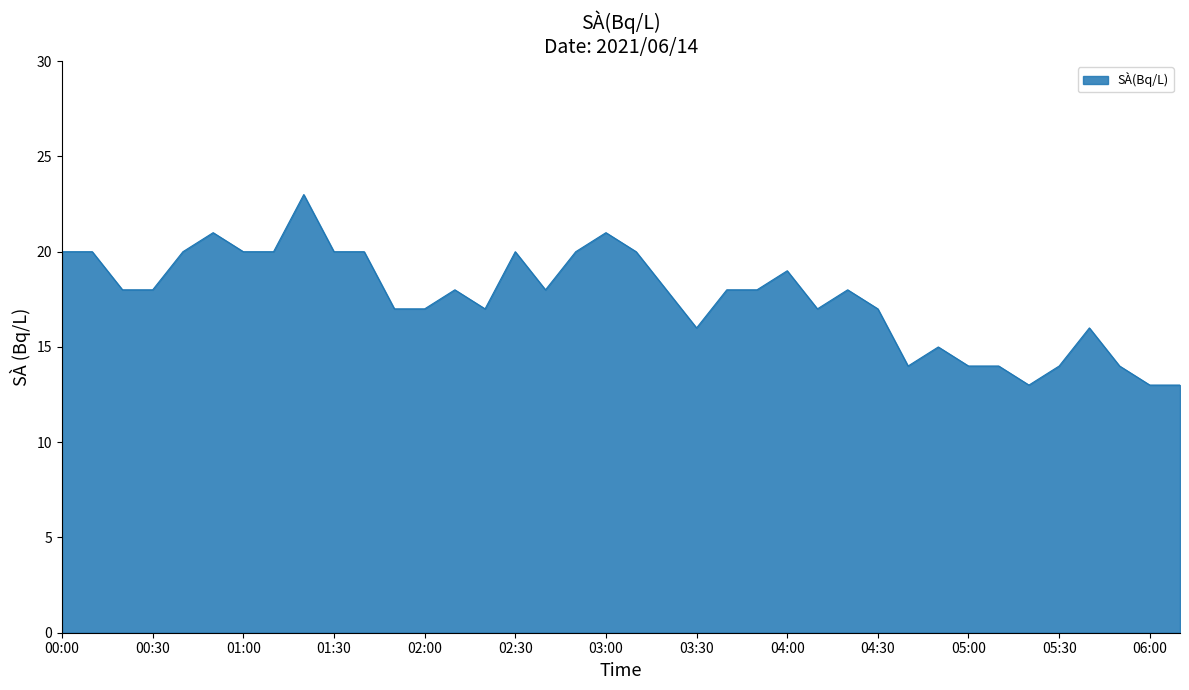

What is the difference between the maximum and minimum values?

10